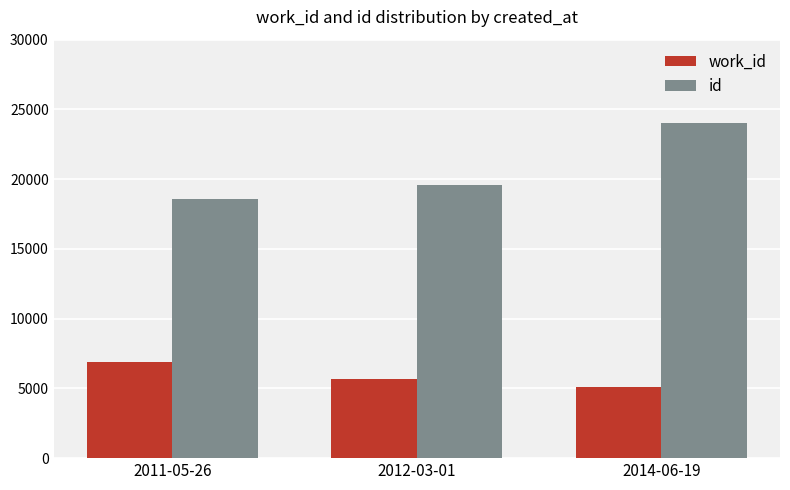

Reading left to right, transcribe all the data shown in this chart.

work_id: 2011-05-26=6908	2012-03-01=5642	2014-06-19=5073
id: 2011-05-26=18562	2012-03-01=19615	2014-06-19=24050